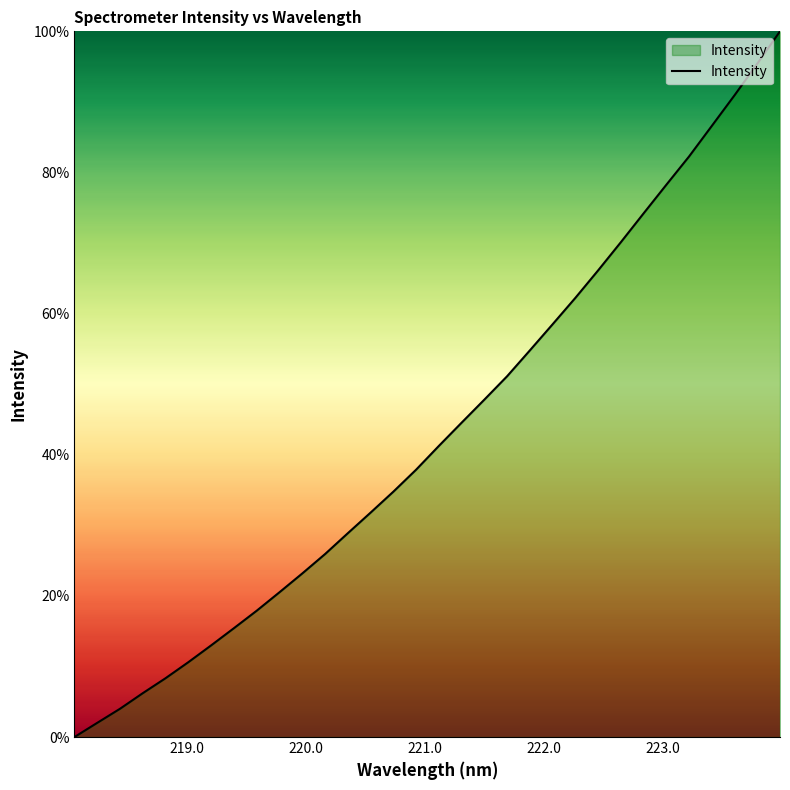

What is the average value?

43.3